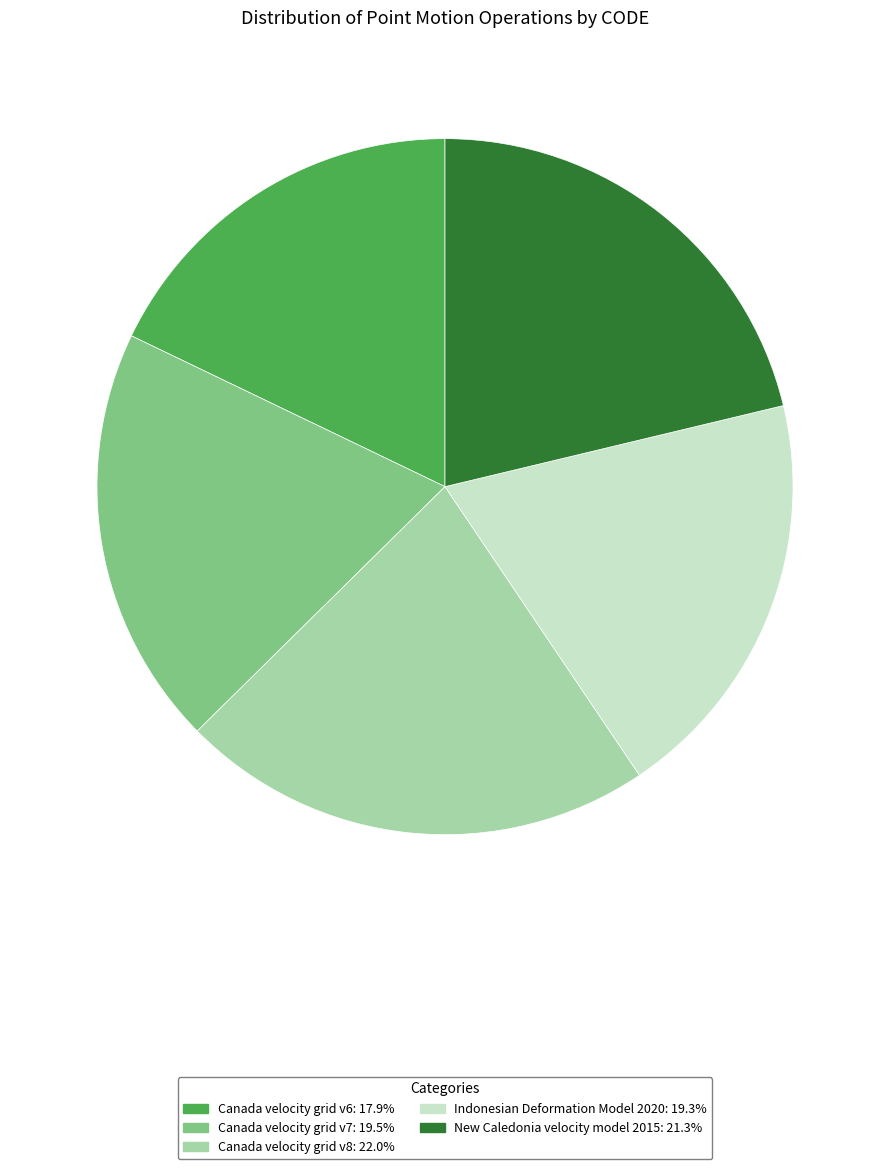

Count the number of slices in the pie.

5